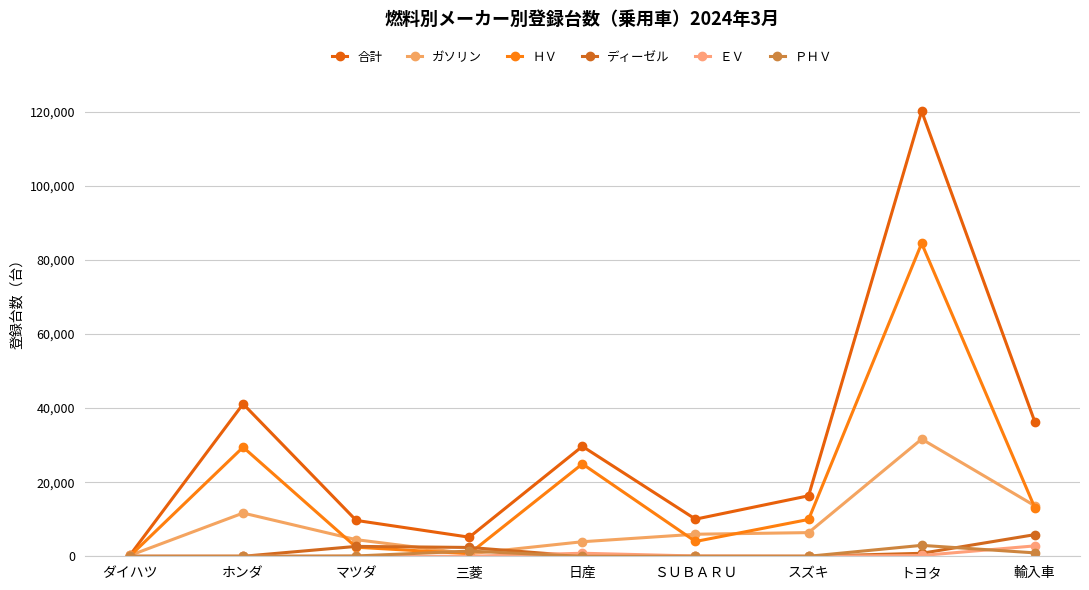

What is the total value across all series at 日産?

59366